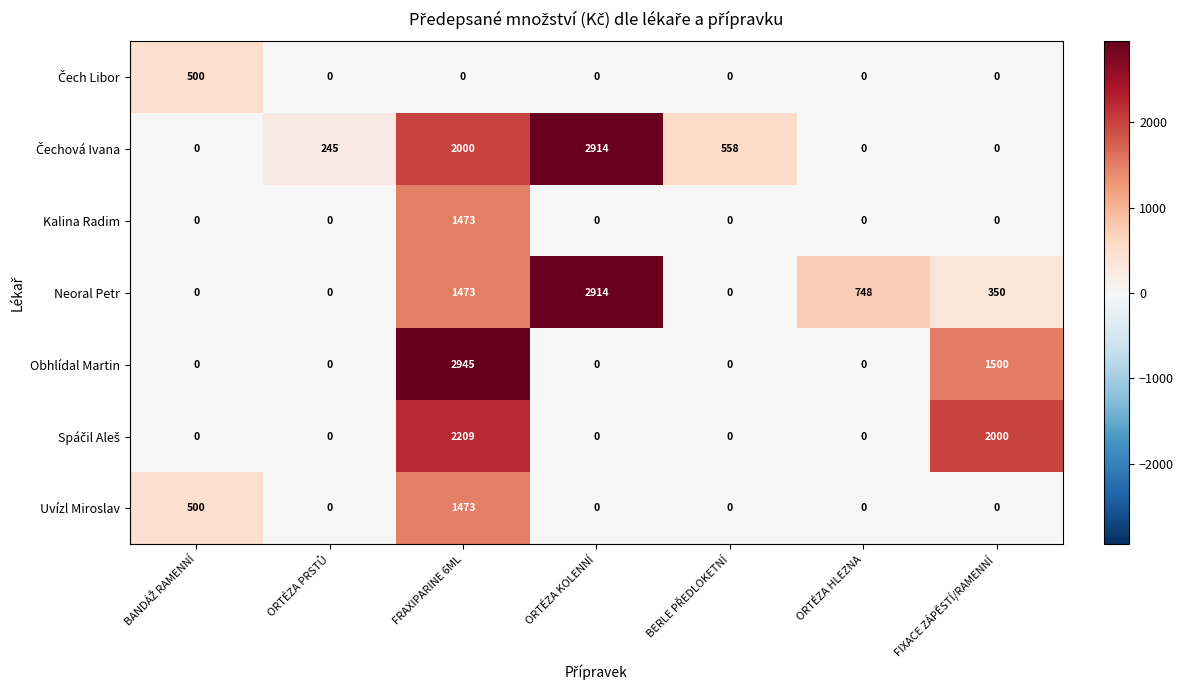

Count the number of data series in this chart.

7